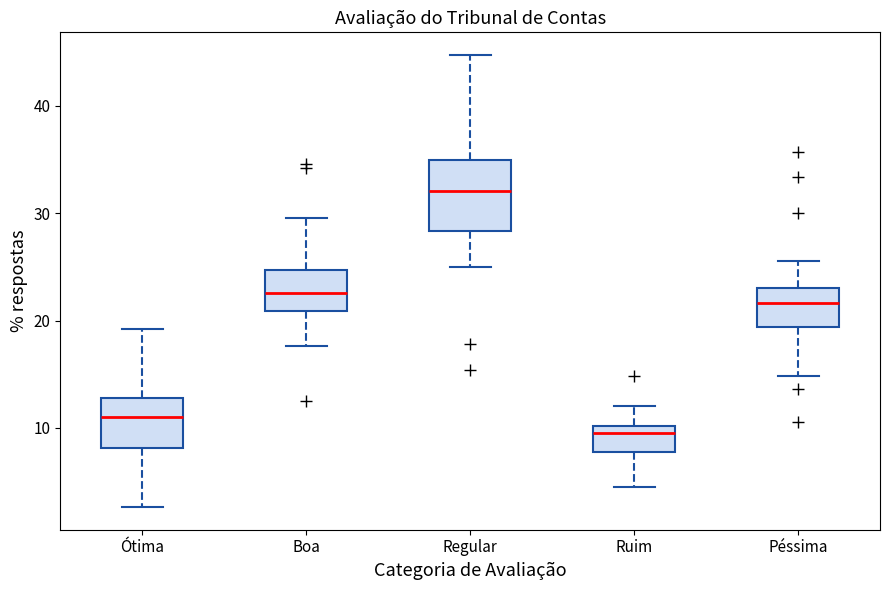

Which box is the tallest, from its lower edge to its upper edge?

Regular